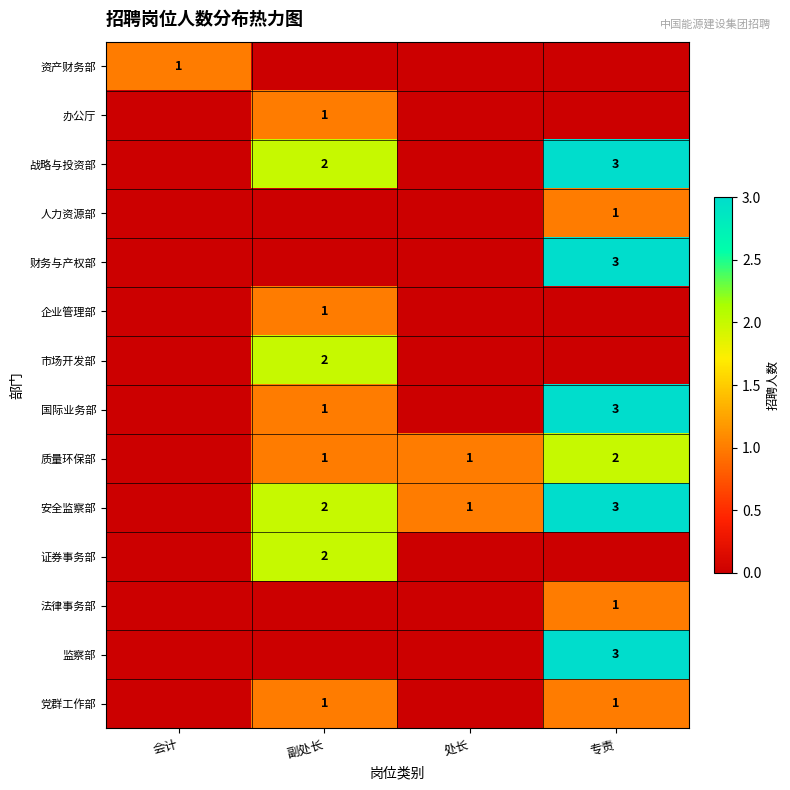

Is it true that 战略与投资部 equals 2 at 副处长?

True